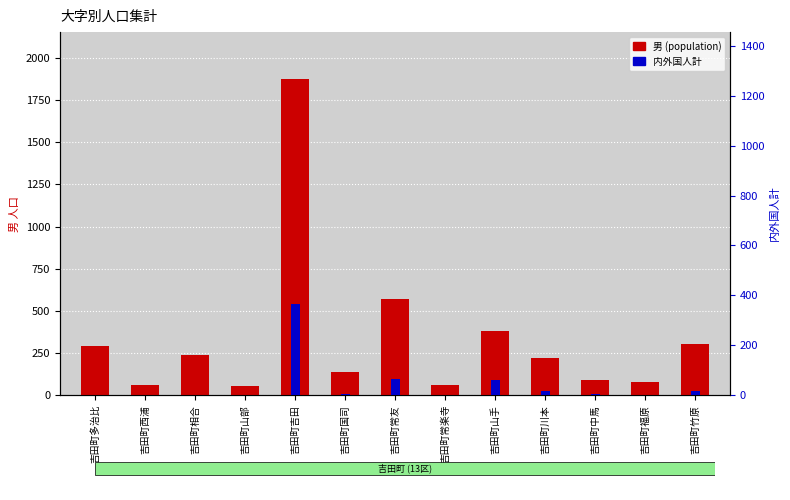

Reading left to right, list all the values displayed in this chart.

男 (population): 293	61	236	51	1873	139	572	57	381	218	90	75	302
内外国人計: 0	1	2	0	364	3	66	2	61	17	3	1	18